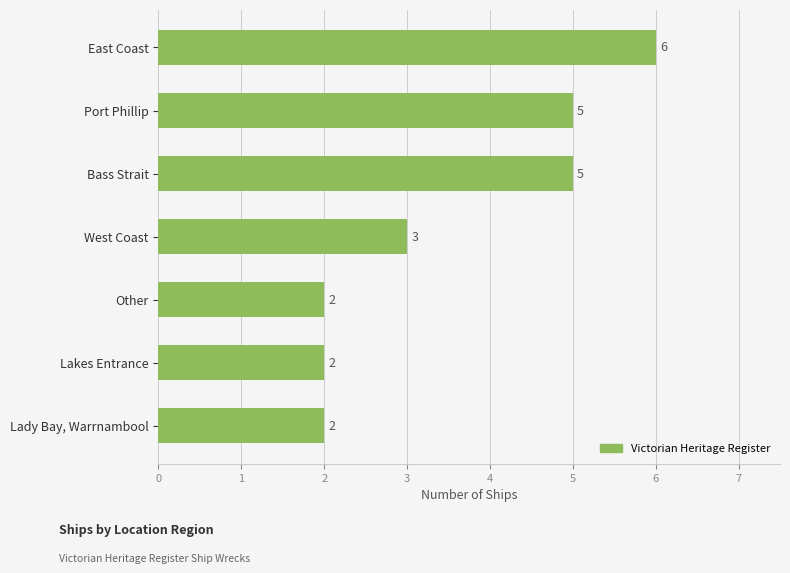

How many bars are there in total?

7